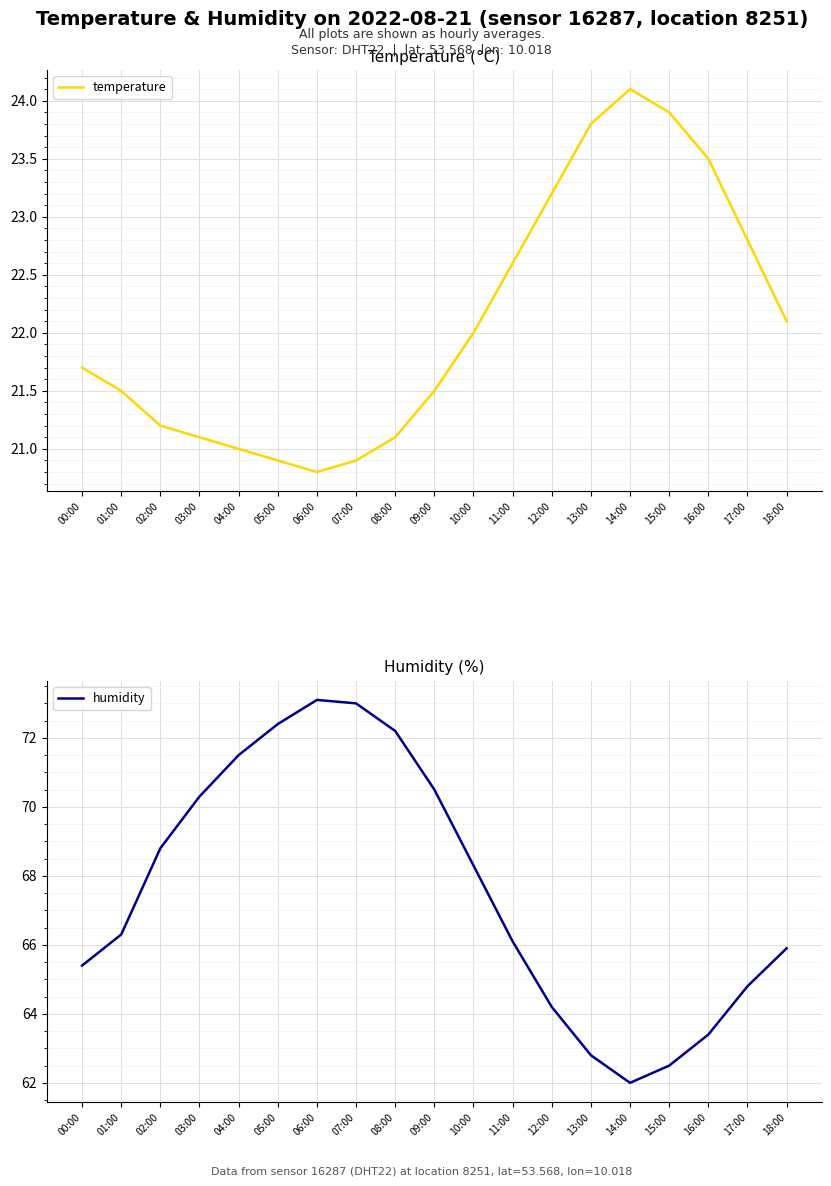

True or false: humidity and temperature intersect in this chart.

False